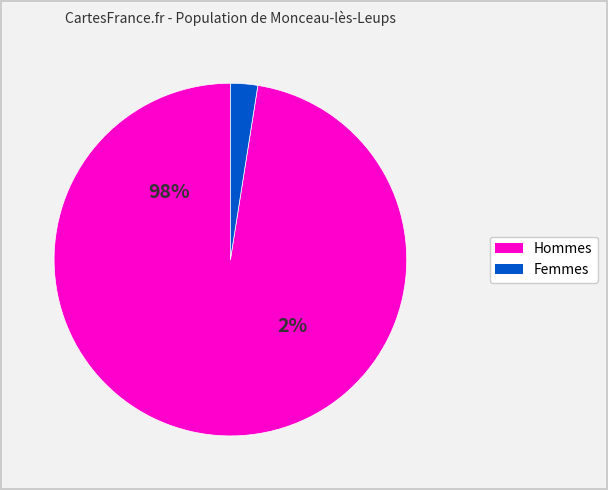

What percentage is the 27 slice, to the nearest percent?

2%